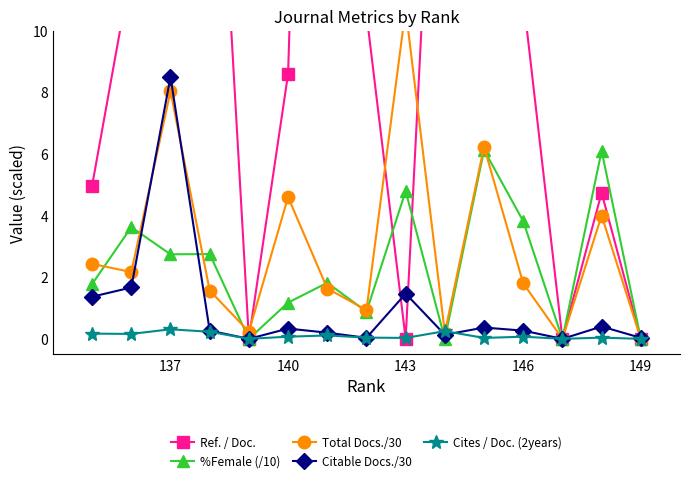

Count the number of categories in the chart.

15